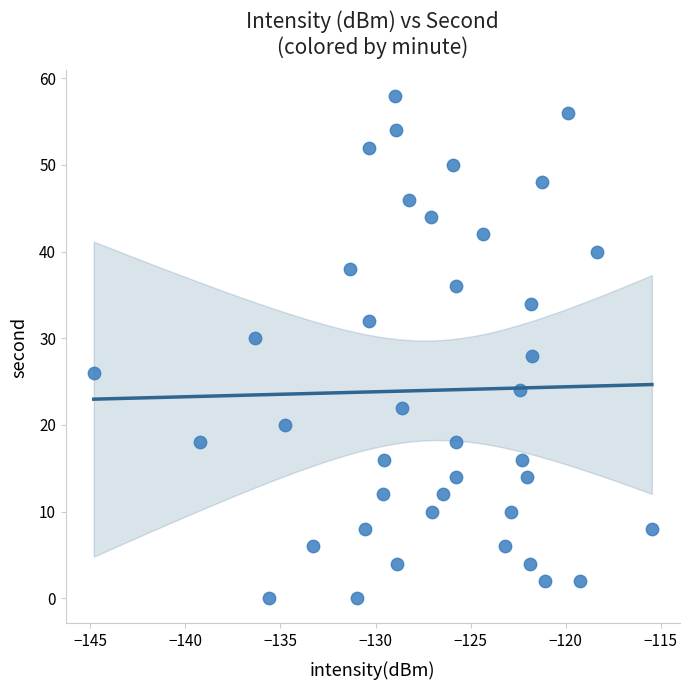

What is the range of Y values (max minus min)?

58